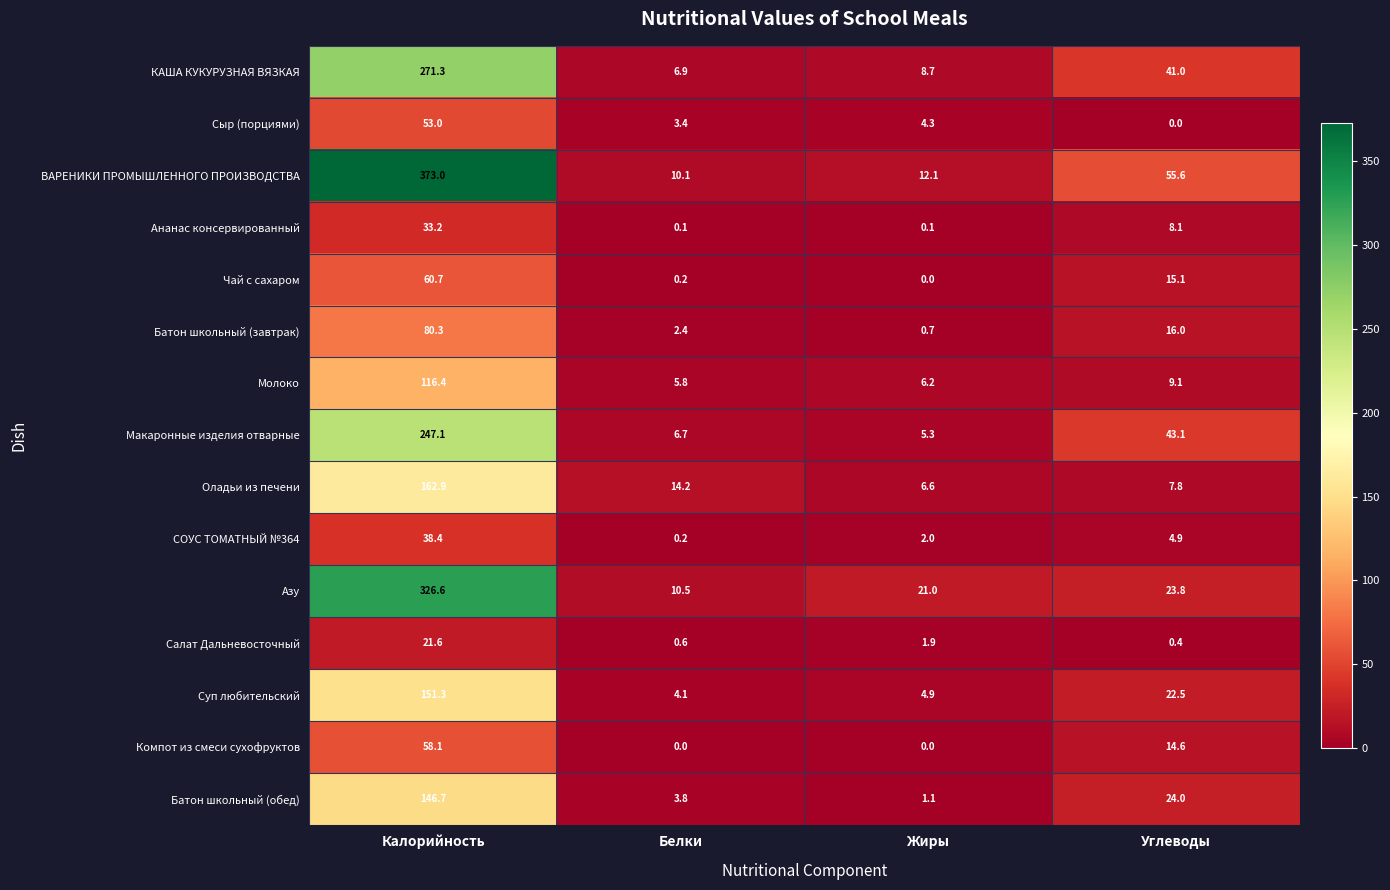

Rank the series at Углеводы from lowest to highest value.

Сыр (порциями), Салат Дальневосточный, СОУС ТОМАТНЫЙ №364, Оладьи из печени, Ананас консервированный, Молоко, Компот из смеси сухофруктов, Чай с сахаром, Батон школьный (завтрак), Суп любительский, Азу, Батон школьный (обед), КАША КУКУРУЗНАЯ ВЯЗКАЯ, Макаронные изделия отварные, ВАРЕНИКИ ПРОМЫШЛЕННОГО ПРОИЗВОДСТВА